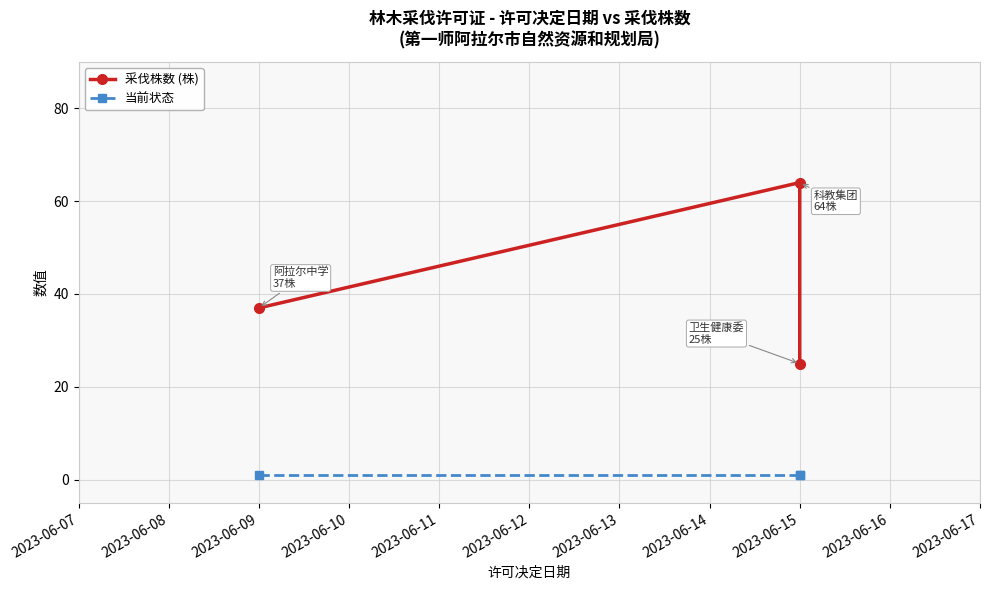

What is the difference between the maximum and second lowest values in the 采伐株数 (株) series?

27